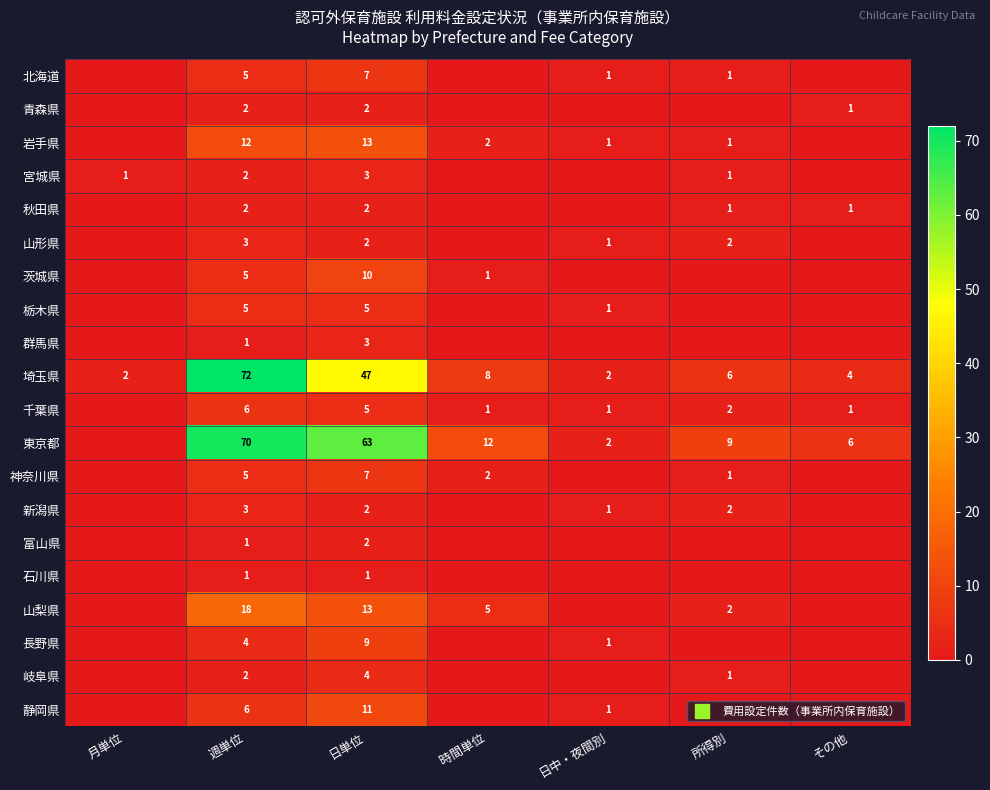

Where does the 新潟県 series first go above 1?

週単位